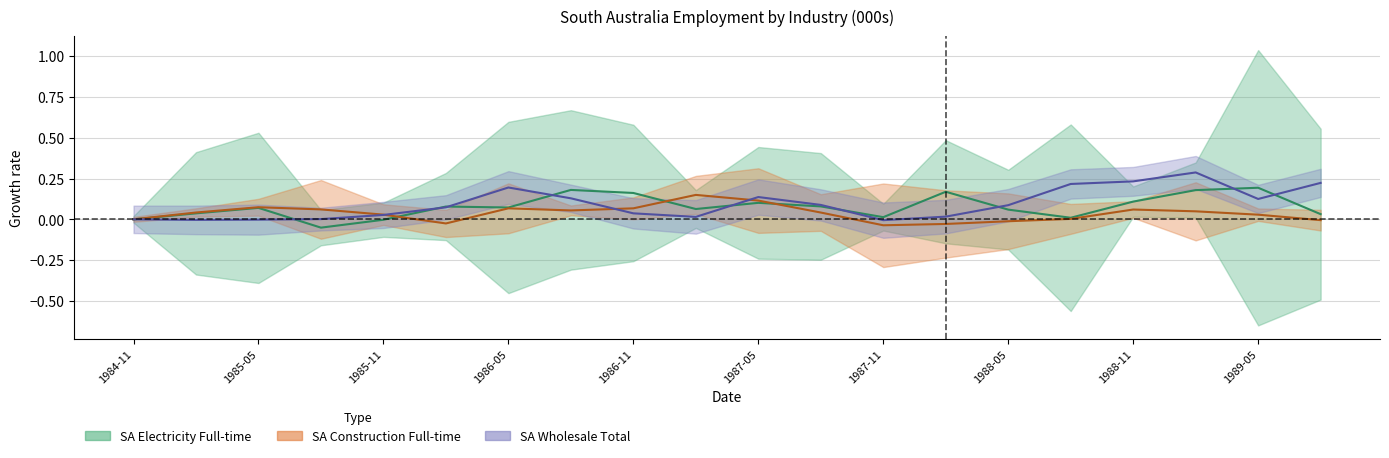

What is the label of the 14th point from the right?

1986-05